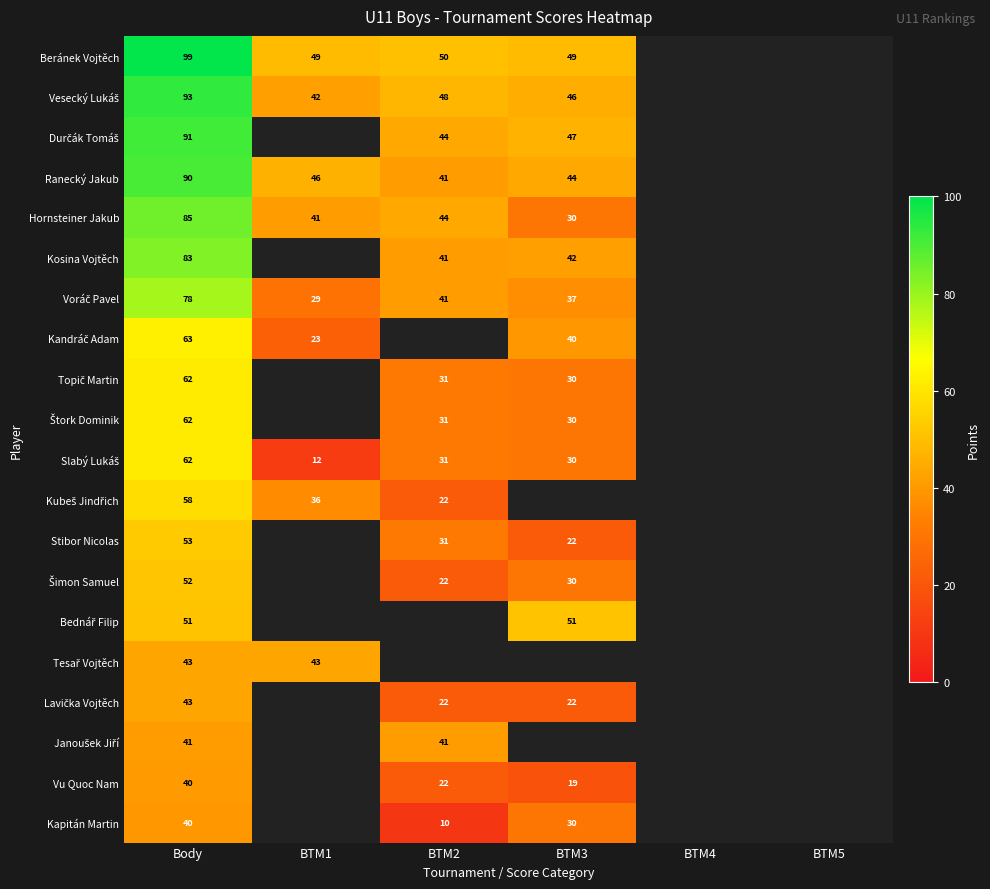

Count the number of data series in this chart.

20